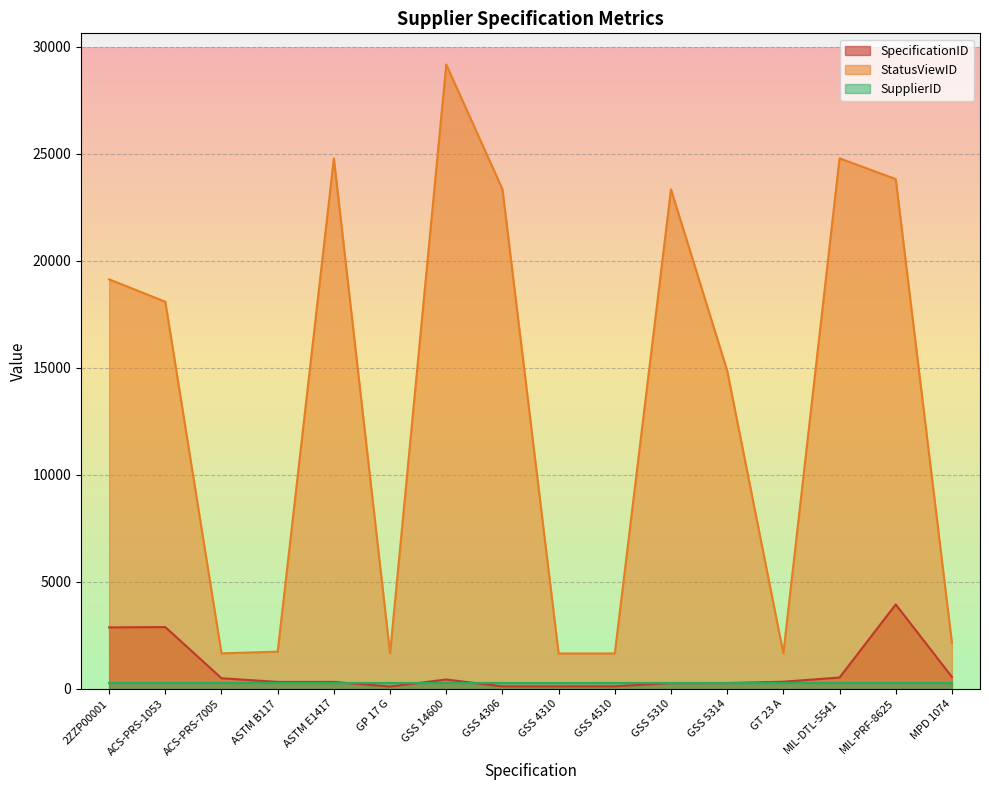

The value of StatusViewID at GT 23 A is 1654. True or false?

True